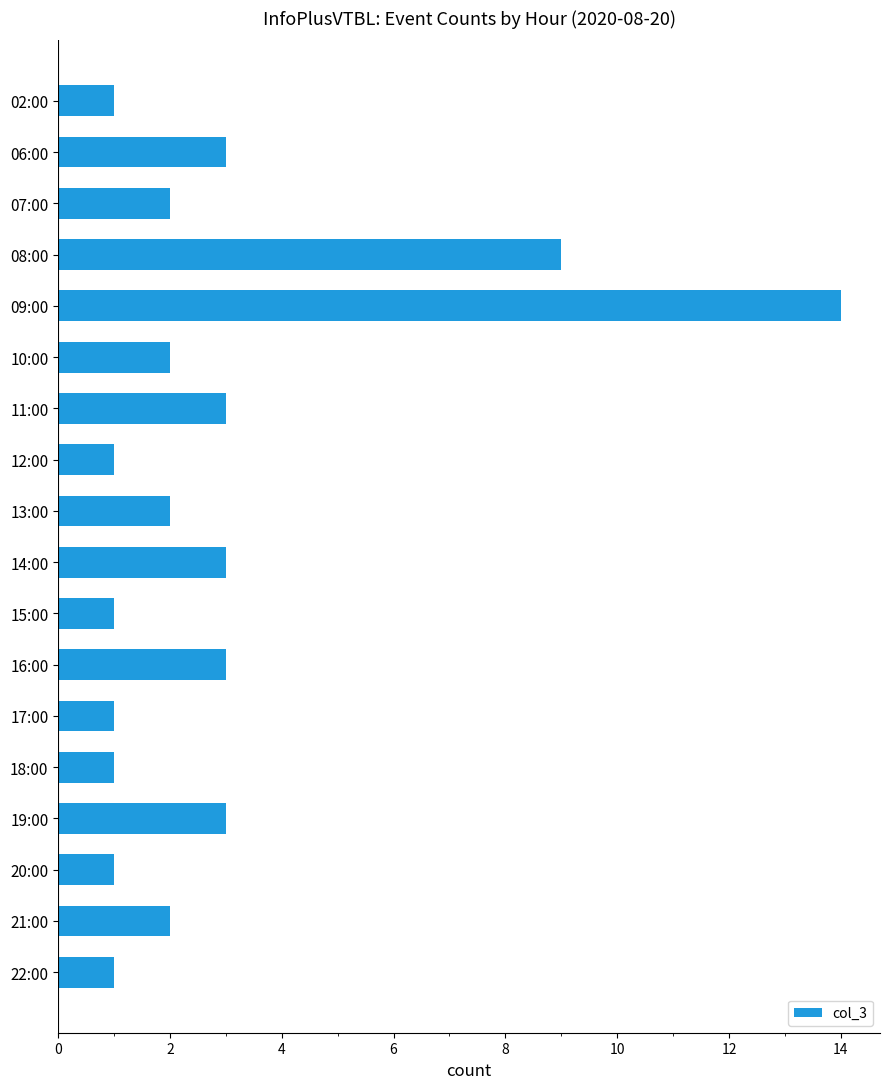

The chart shows a value of 3 at 19:00. True or false?

True